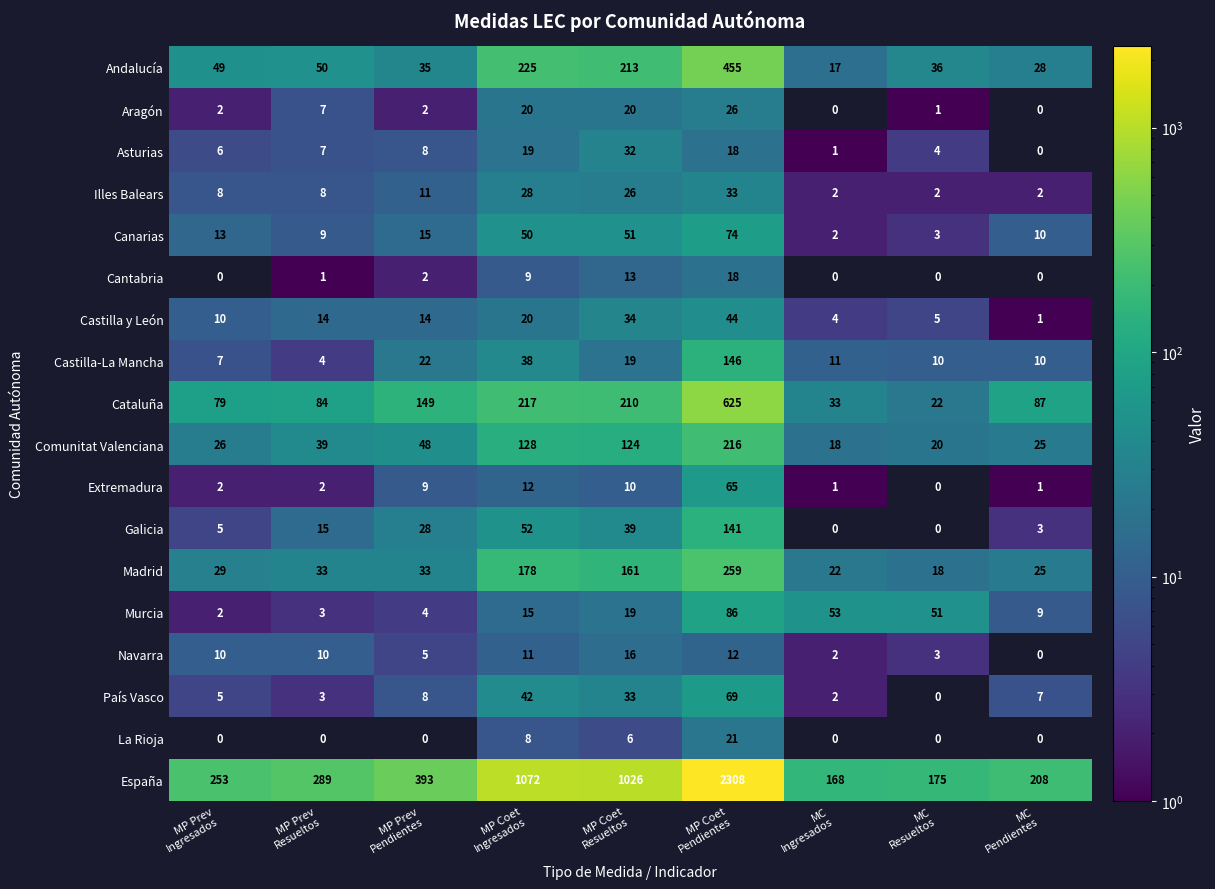

How many series are shown in this chart?

18